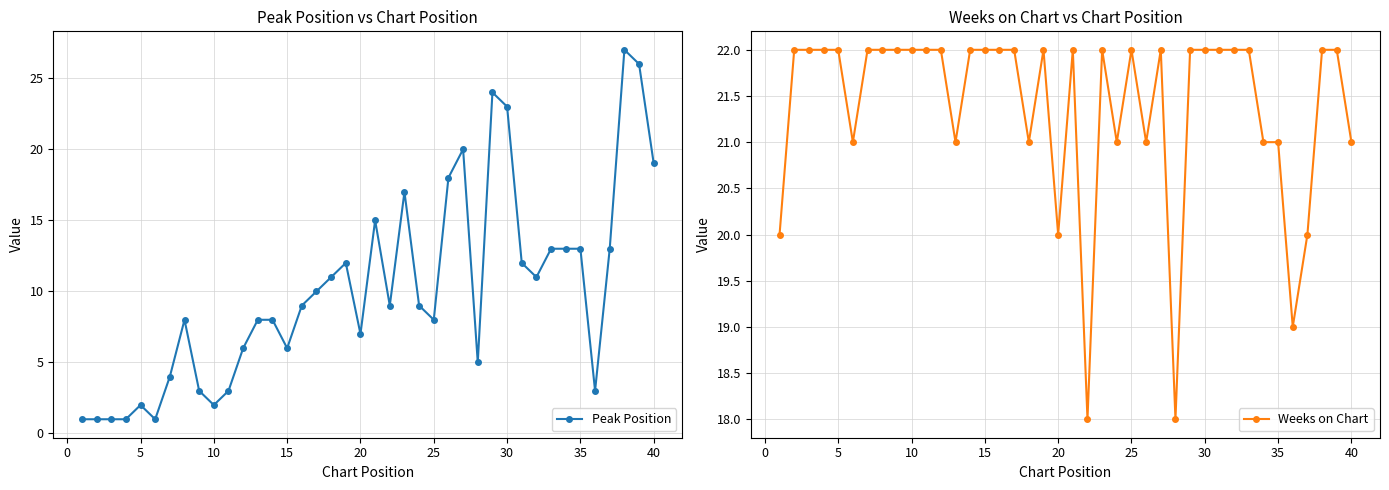

What is the maximum value for Weeks on Chart?

22